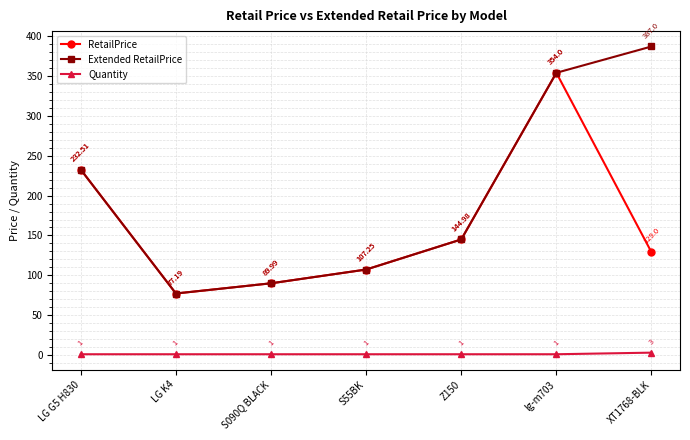

Is it true that Extended RetailPrice equals 354.0 at lg-m703?

True